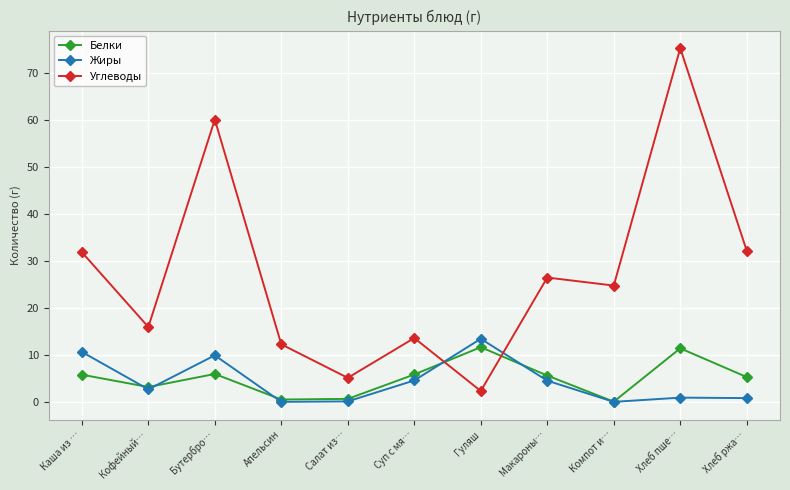

Where is the first local maximum for Белки?

Бутербро…